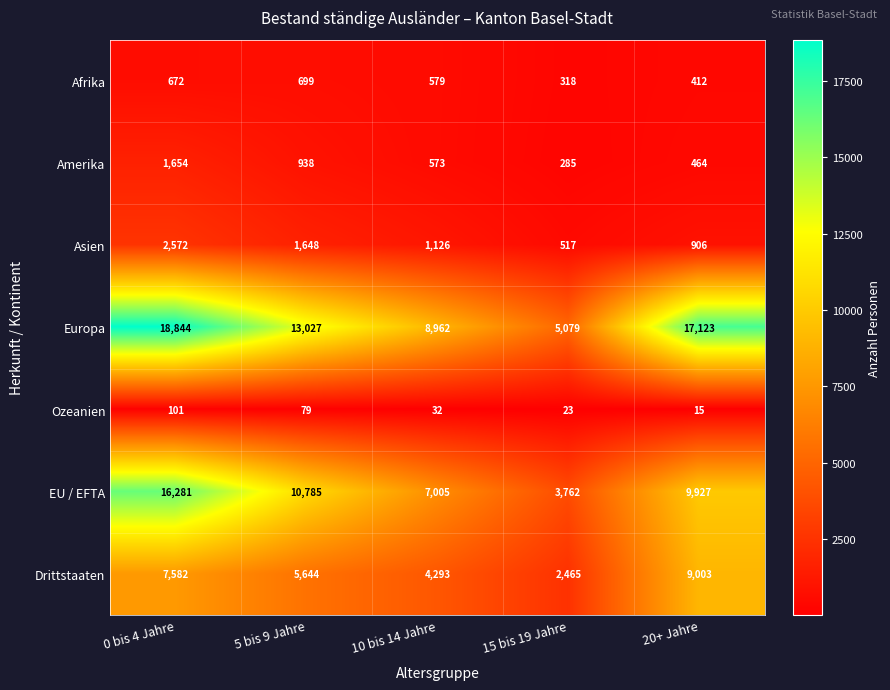

List the labels in order of Asien value, smallest first.

15 bis 19 Jahre, 20+ Jahre, 10 bis 14 Jahre, 5 bis 9 Jahre, 0 bis 4 Jahre